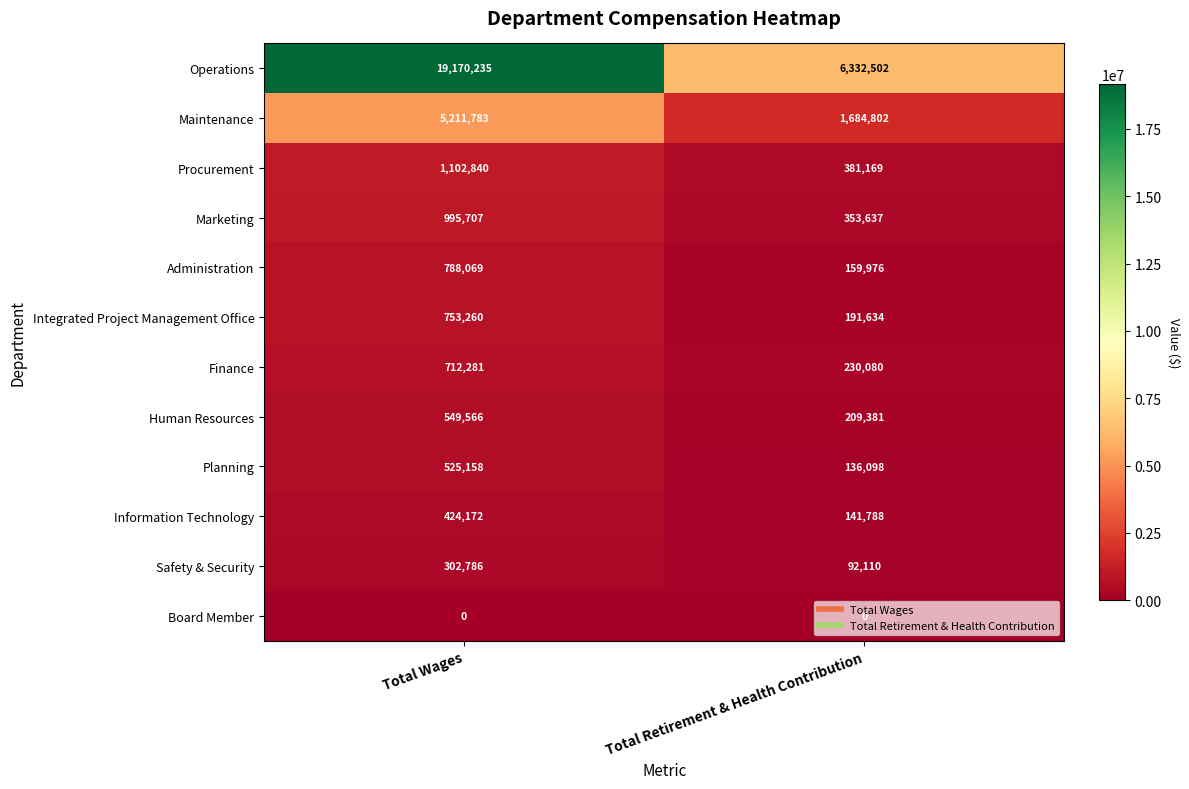

What value does the Information Technology series have at Total Wages, to the nearest 100?

424200